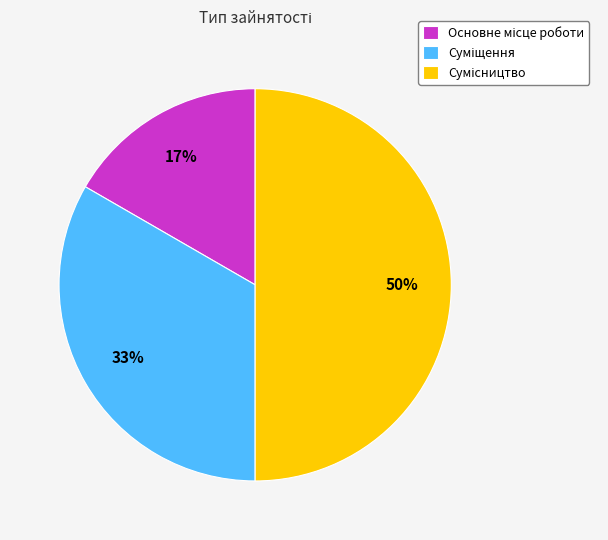

To the nearest percent, what is the difference between the largest and smallest slice percentages?

33%